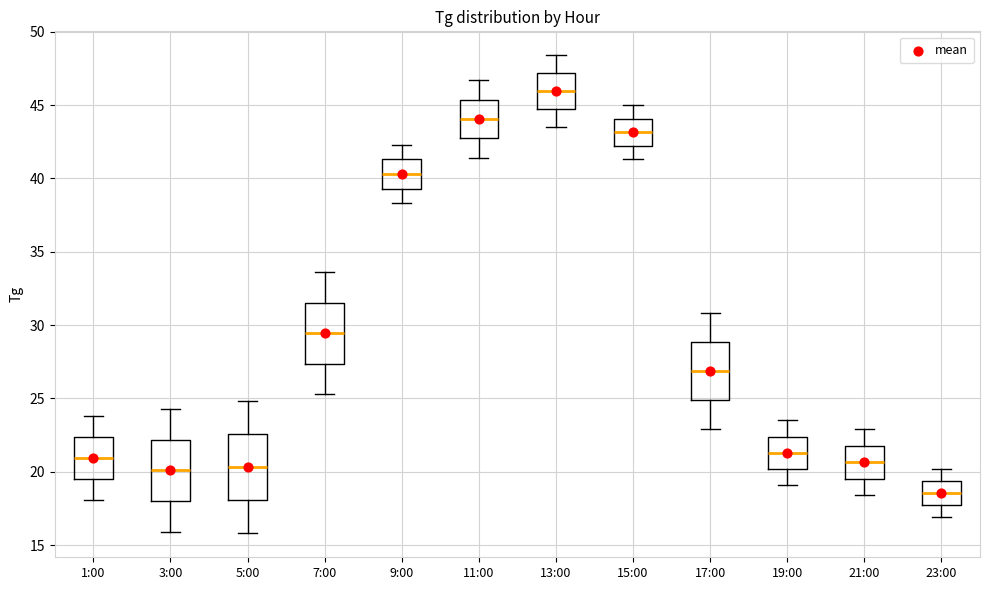

Where is the lower edge of the box for 23:00 on the y-axis? The values are not printed on the chart, so give them approximately, as read against the axis.

17.5